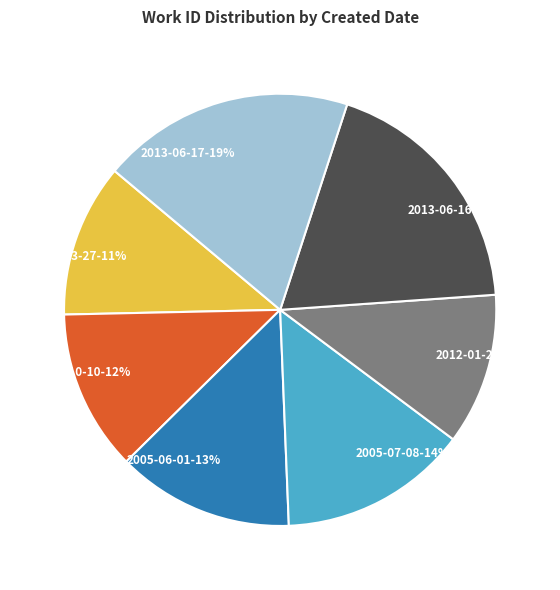

Is there any slice that represents more than half of the pie?

No